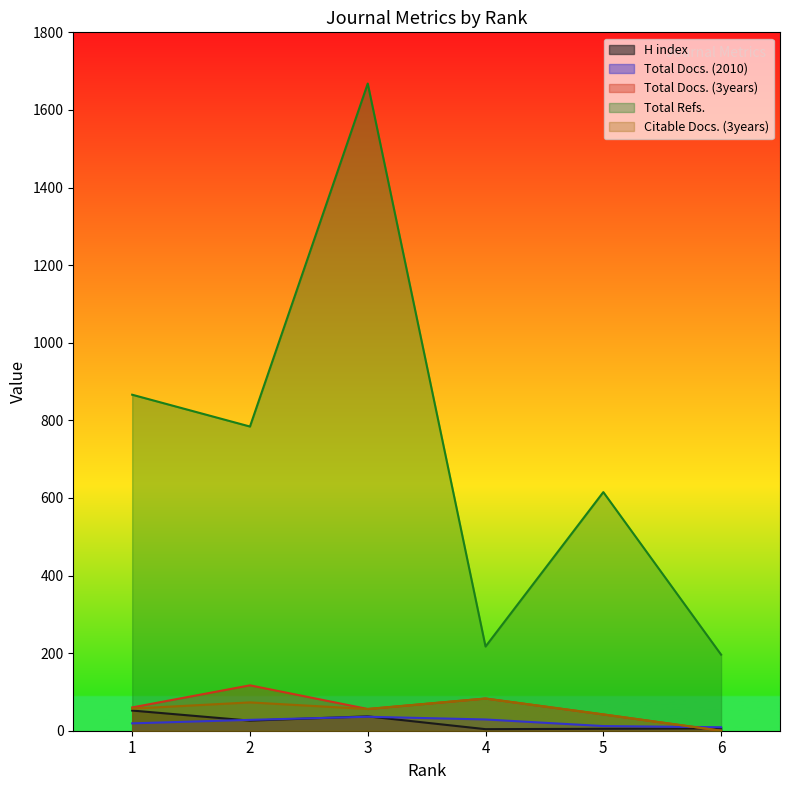

Rank the series at 6 from highest to lowest value.

Total Refs., Total Docs. (2010), H index, Total Docs. (3years), Citable Docs. (3years)